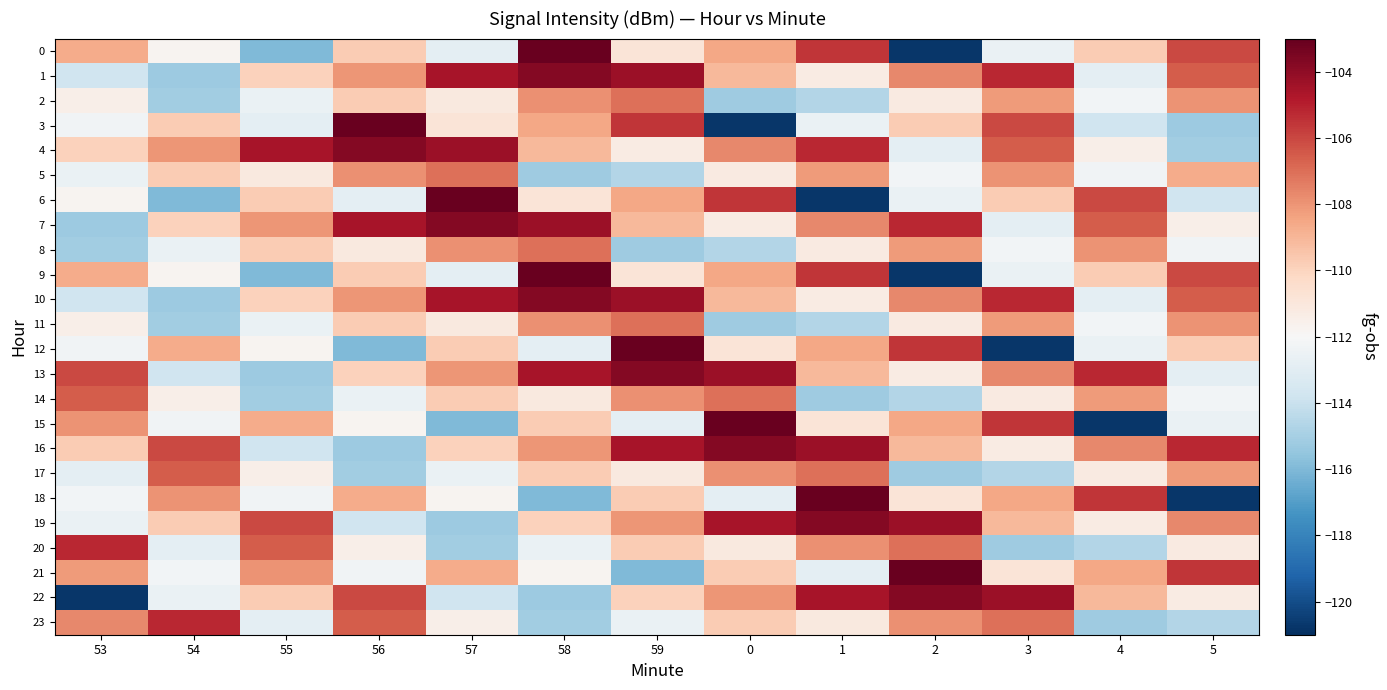

Reading left to right, what are all the values shown in this chart?

0: 53=-108.7	54=-111.7	55=-115.9	56=-109.7	57=-112.9	58=-103.1	59=-110.8	0=-108.5	1=-105.6	2=-120.7	3=-112.6	4=-109.7	5=-106.1
1: 53=-113.8	54=-115.3	55=-109.9	56=-108.0	57=-104.6	58=-103.7	59=-104.3	0=-109.1	1=-111.3	2=-107.7	3=-105.2	4=-112.9	5=-106.6
2: 53=-111.5	54=-115.1	55=-112.6	56=-109.7	57=-111.1	58=-107.9	59=-107.1	0=-115.2	1=-114.7	2=-111.2	3=-108.1	4=-112.2	5=-107.9
3: 53=-112.3	54=-109.7	55=-112.9	56=-103.1	57=-110.8	58=-108.5	59=-105.6	0=-120.7	1=-112.6	2=-109.7	3=-106.1	4=-113.8	5=-115.3
4: 53=-109.9	54=-108.0	55=-104.6	56=-103.7	57=-104.3	58=-109.1	59=-111.3	0=-107.7	1=-105.2	2=-112.9	3=-106.6	4=-111.5	5=-115.1
5: 53=-112.6	54=-109.7	55=-111.1	56=-107.9	57=-107.1	58=-115.2	59=-114.7	0=-111.2	1=-108.1	2=-112.2	3=-107.9	4=-112.3	5=-108.7
6: 53=-111.7	54=-115.9	55=-109.7	56=-112.9	57=-103.1	58=-110.8	59=-108.5	0=-105.6	1=-120.7	2=-112.6	3=-109.7	4=-106.1	5=-113.8
7: 53=-115.3	54=-109.9	55=-108.0	56=-104.6	57=-103.7	58=-104.3	59=-109.1	0=-111.3	1=-107.7	2=-105.2	3=-112.9	4=-106.6	5=-111.5
8: 53=-115.1	54=-112.6	55=-109.7	56=-111.1	57=-107.9	58=-107.1	59=-115.2	0=-114.7	1=-111.2	2=-108.1	3=-112.2	4=-107.9	5=-112.3
9: 53=-108.7	54=-111.7	55=-115.9	56=-109.7	57=-112.9	58=-103.1	59=-110.8	0=-108.5	1=-105.6	2=-120.7	3=-112.6	4=-109.7	5=-106.1
10: 53=-113.8	54=-115.3	55=-109.9	56=-108.0	57=-104.6	58=-103.7	59=-104.3	0=-109.1	1=-111.3	2=-107.7	3=-105.2	4=-112.9	5=-106.6
11: 53=-111.5	54=-115.1	55=-112.6	56=-109.7	57=-111.1	58=-107.9	59=-107.1	0=-115.2	1=-114.7	2=-111.2	3=-108.1	4=-112.2	5=-107.9
12: 53=-112.3	54=-108.7	55=-111.7	56=-115.9	57=-109.7	58=-112.9	59=-103.1	0=-110.8	1=-108.5	2=-105.6	3=-120.7	4=-112.6	5=-109.7
13: 53=-106.1	54=-113.8	55=-115.3	56=-109.9	57=-108.0	58=-104.6	59=-103.7	0=-104.3	1=-109.1	2=-111.3	3=-107.7	4=-105.2	5=-112.9
14: 53=-106.6	54=-111.5	55=-115.1	56=-112.6	57=-109.7	58=-111.1	59=-107.9	0=-107.1	1=-115.2	2=-114.7	3=-111.2	4=-108.1	5=-112.2
15: 53=-107.9	54=-112.3	55=-108.7	56=-111.7	57=-115.9	58=-109.7	59=-112.9	0=-103.1	1=-110.8	2=-108.5	3=-105.6	4=-120.7	5=-112.6
16: 53=-109.7	54=-106.1	55=-113.8	56=-115.3	57=-109.9	58=-108.0	59=-104.6	0=-103.7	1=-104.3	2=-109.1	3=-111.3	4=-107.7	5=-105.2
17: 53=-112.9	54=-106.6	55=-111.5	56=-115.1	57=-112.6	58=-109.7	59=-111.1	0=-107.9	1=-107.1	2=-115.2	3=-114.7	4=-111.2	5=-108.1
18: 53=-112.2	54=-107.9	55=-112.3	56=-108.7	57=-111.7	58=-115.9	59=-109.7	0=-112.9	1=-103.1	2=-110.8	3=-108.5	4=-105.6	5=-120.7
19: 53=-112.6	54=-109.7	55=-106.1	56=-113.8	57=-115.3	58=-109.9	59=-108.0	0=-104.6	1=-103.7	2=-104.3	3=-109.1	4=-111.3	5=-107.7
20: 53=-105.2	54=-112.9	55=-106.6	56=-111.5	57=-115.1	58=-112.6	59=-109.7	0=-111.1	1=-107.9	2=-107.1	3=-115.2	4=-114.7	5=-111.2
21: 53=-108.1	54=-112.2	55=-107.9	56=-112.3	57=-108.7	58=-111.7	59=-115.9	0=-109.7	1=-112.9	2=-103.1	3=-110.8	4=-108.5	5=-105.6
22: 53=-120.7	54=-112.6	55=-109.7	56=-106.1	57=-113.8	58=-115.3	59=-109.9	0=-108.0	1=-104.6	2=-103.7	3=-104.3	4=-109.1	5=-111.3
23: 53=-107.7	54=-105.2	55=-112.9	56=-106.6	57=-111.5	58=-115.1	59=-112.6	0=-109.7	1=-111.1	2=-107.9	3=-107.1	4=-115.2	5=-114.7